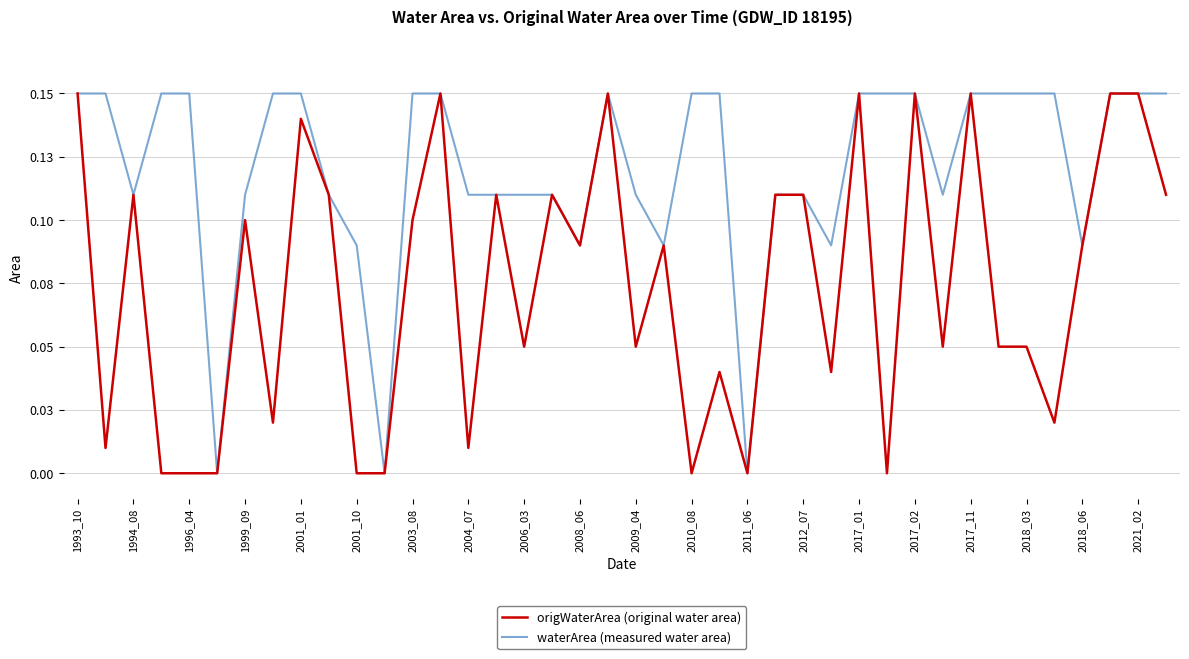

At which label is waterArea (measured water area) closest to 0?

2001_10